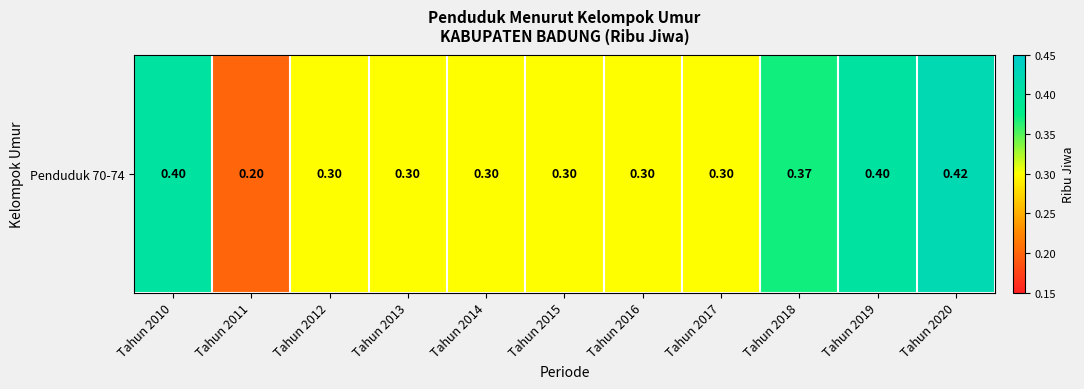

List the labels in order of value, largest first.

Tahun 2020, Tahun 2010, Tahun 2019, Tahun 2018, Tahun 2012, Tahun 2013, Tahun 2014, Tahun 2015, Tahun 2016, Tahun 2017, Tahun 2011